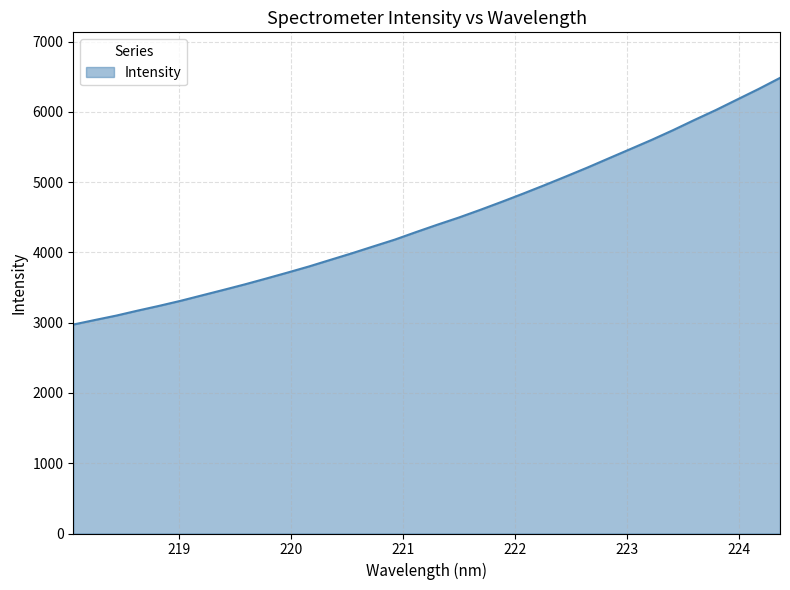

What is the greatest value displayed?

6484.8